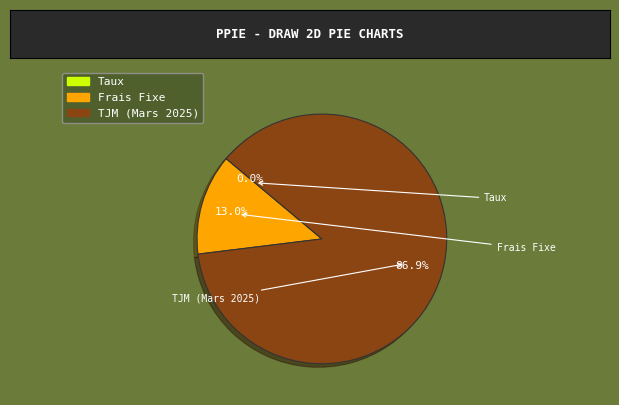

Is it true that Frais Fixe is 1% of the pie?

False